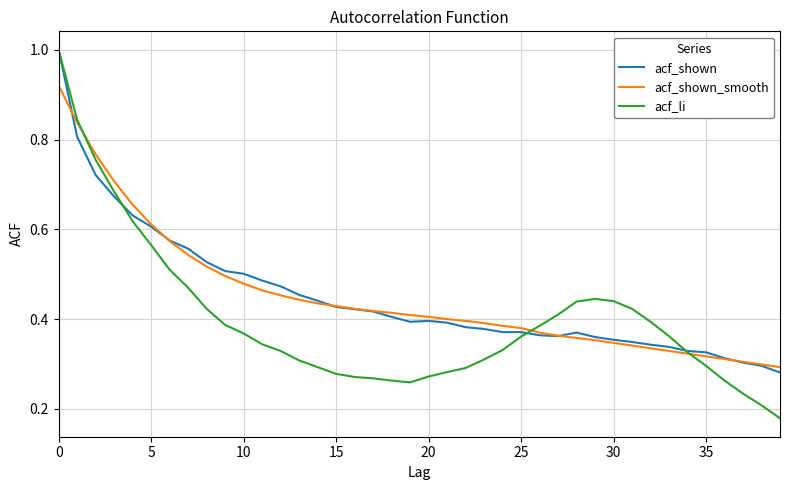

What is the maximum value shown in the chart?

1.0